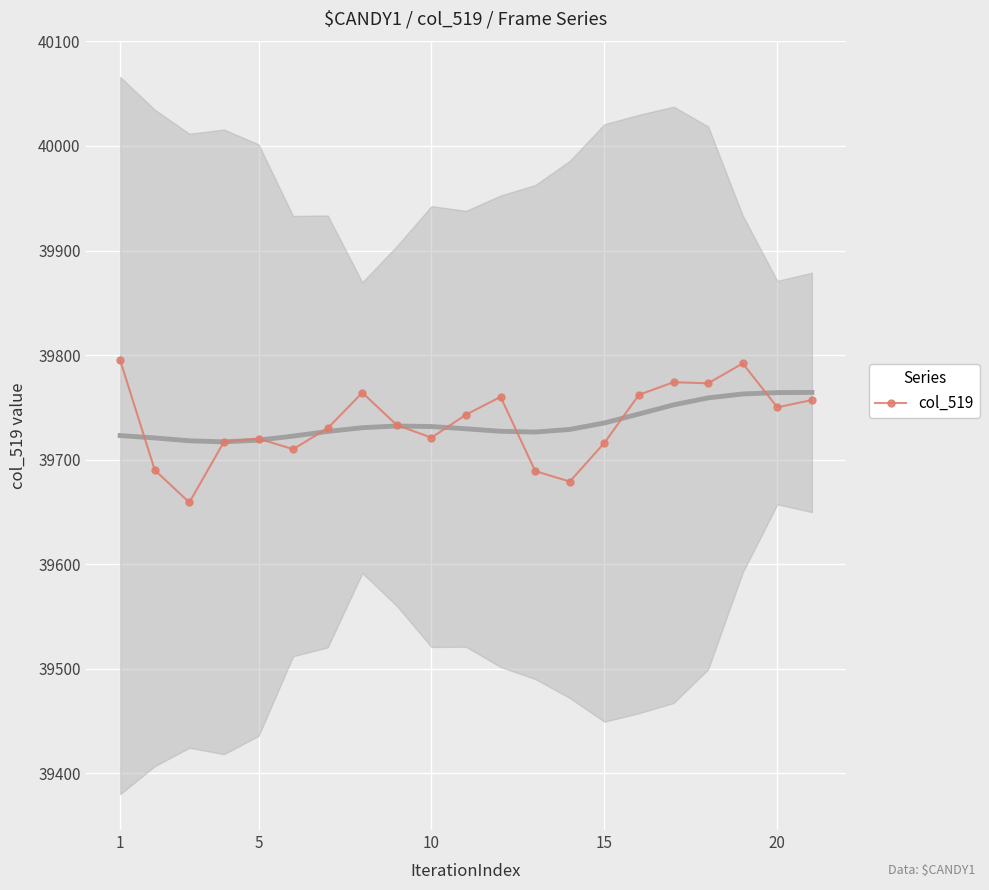

What is the value of the 1st point from the left?

39795